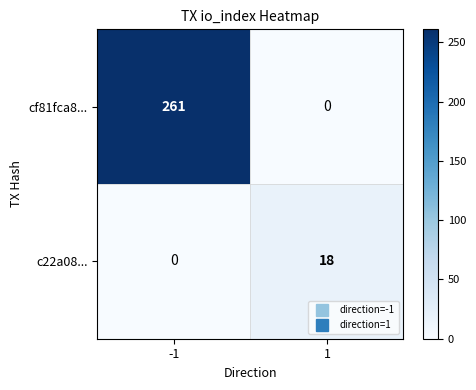

Which label corresponds to the largest value in the chart?

-1